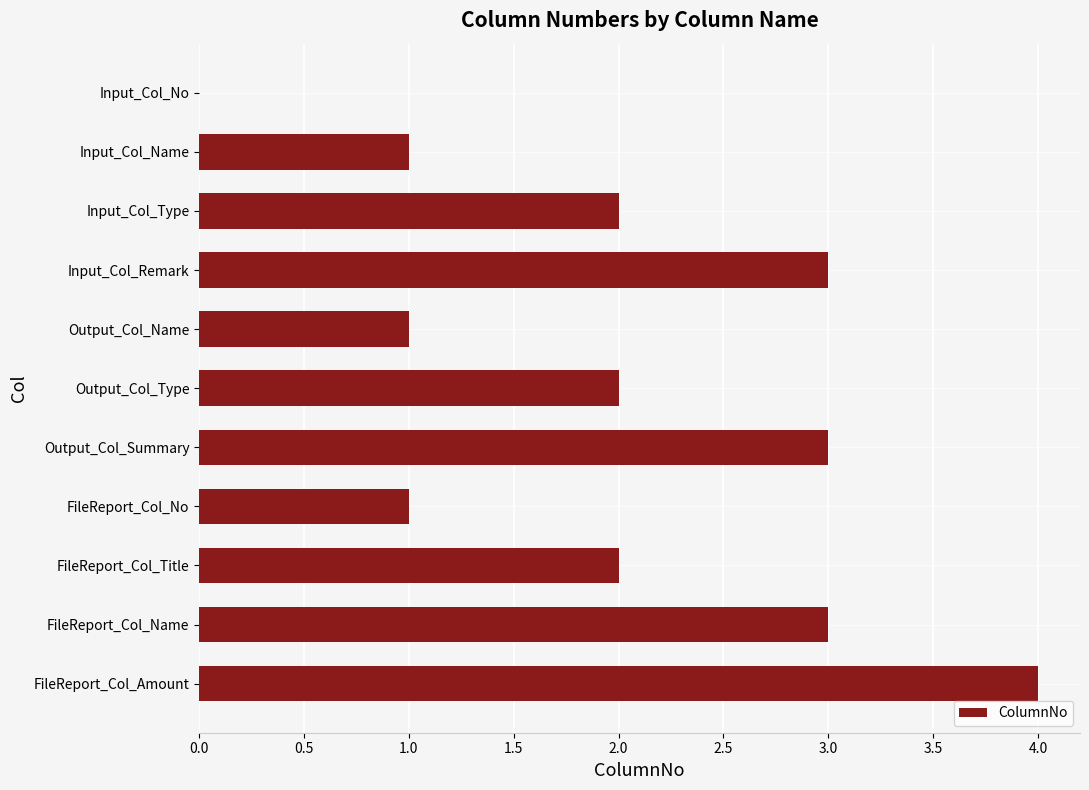

Reading top to bottom, transcribe all the data shown in this chart.

Input_Col_No=0	Input_Col_Name=1	Input_Col_Type=2	Input_Col_Remark=3	Output_Col_Name=1	Output_Col_Type=2	Output_Col_Summary=3	FileReport_Col_No=1	FileReport_Col_Title=2	FileReport_Col_Name=3	FileReport_Col_Amount=4